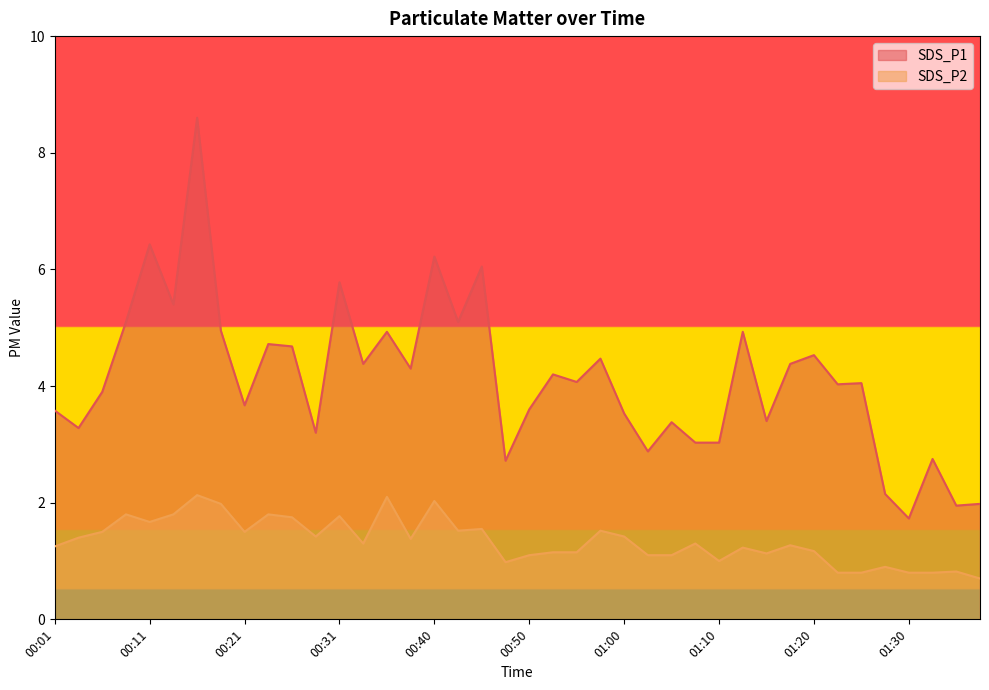

The SDS_P1 series shows 3.2 at 00:28. True or false?

True